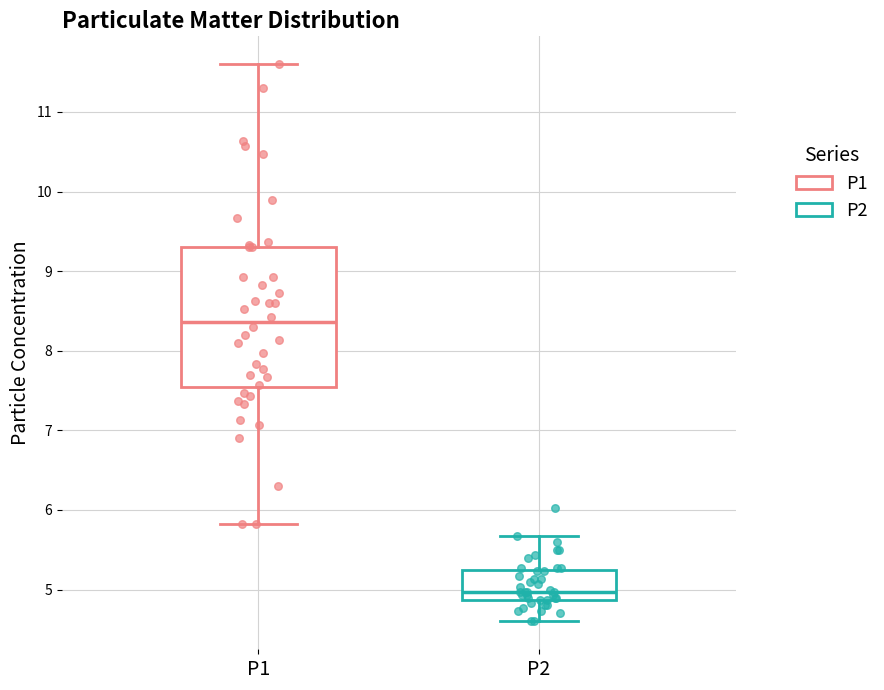

Which box's median line is the lowest?

P2